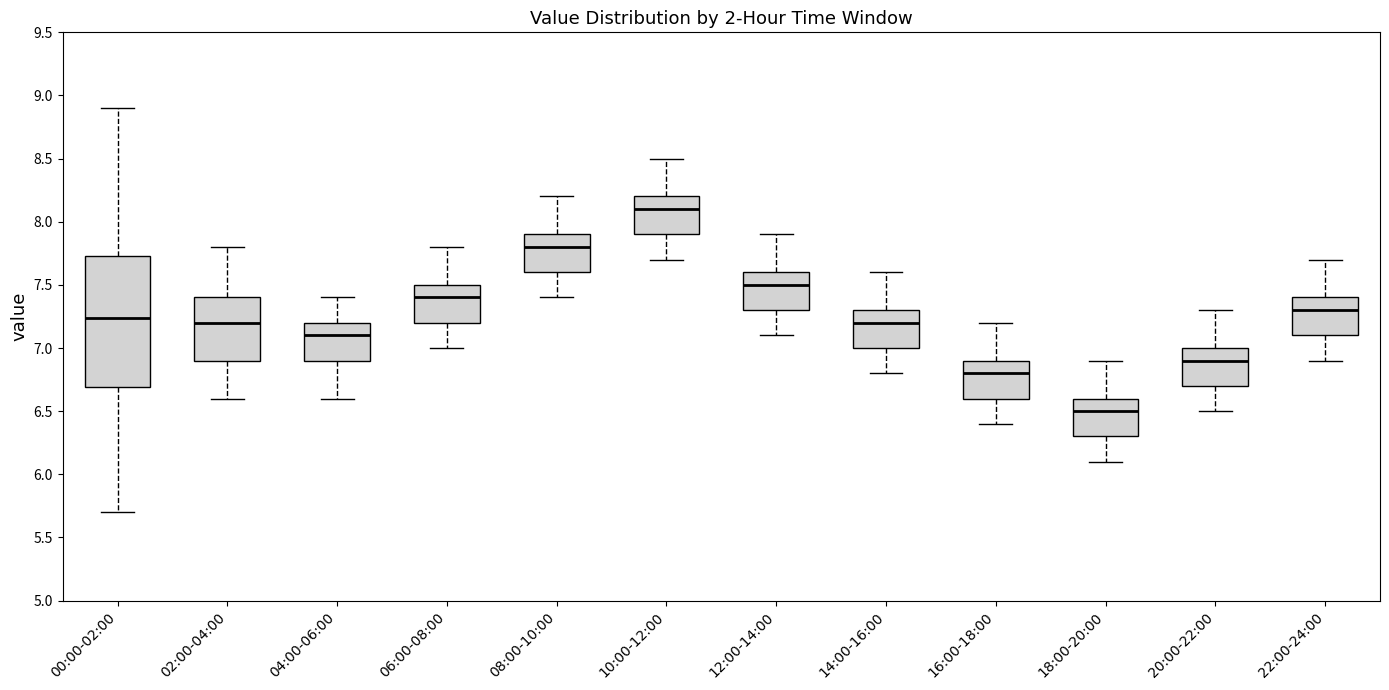

Which box has the lowest median line?

18:00-20:00